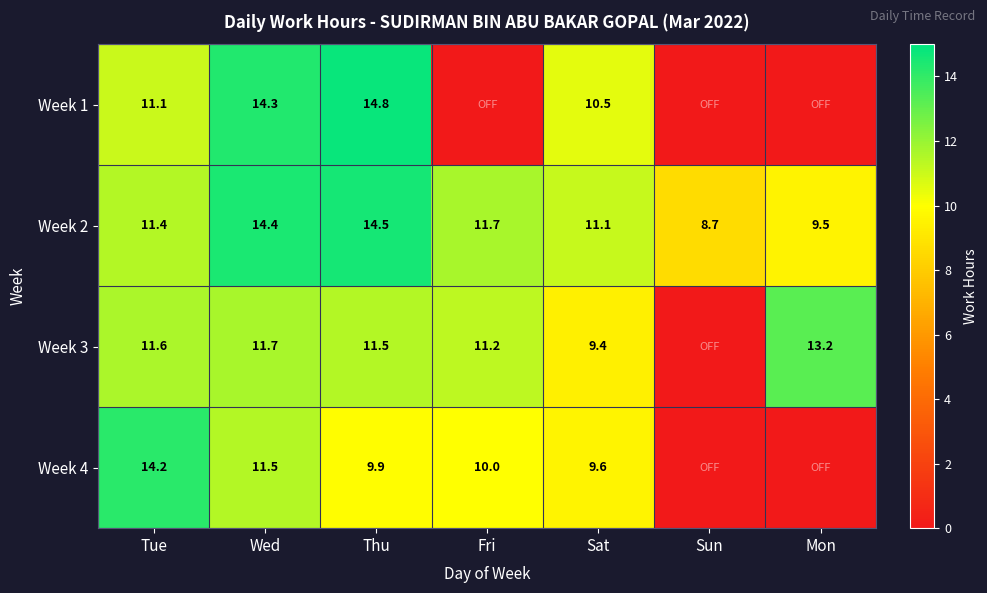

True or false: Week 3 has a value of 17.9 at Tue.

False